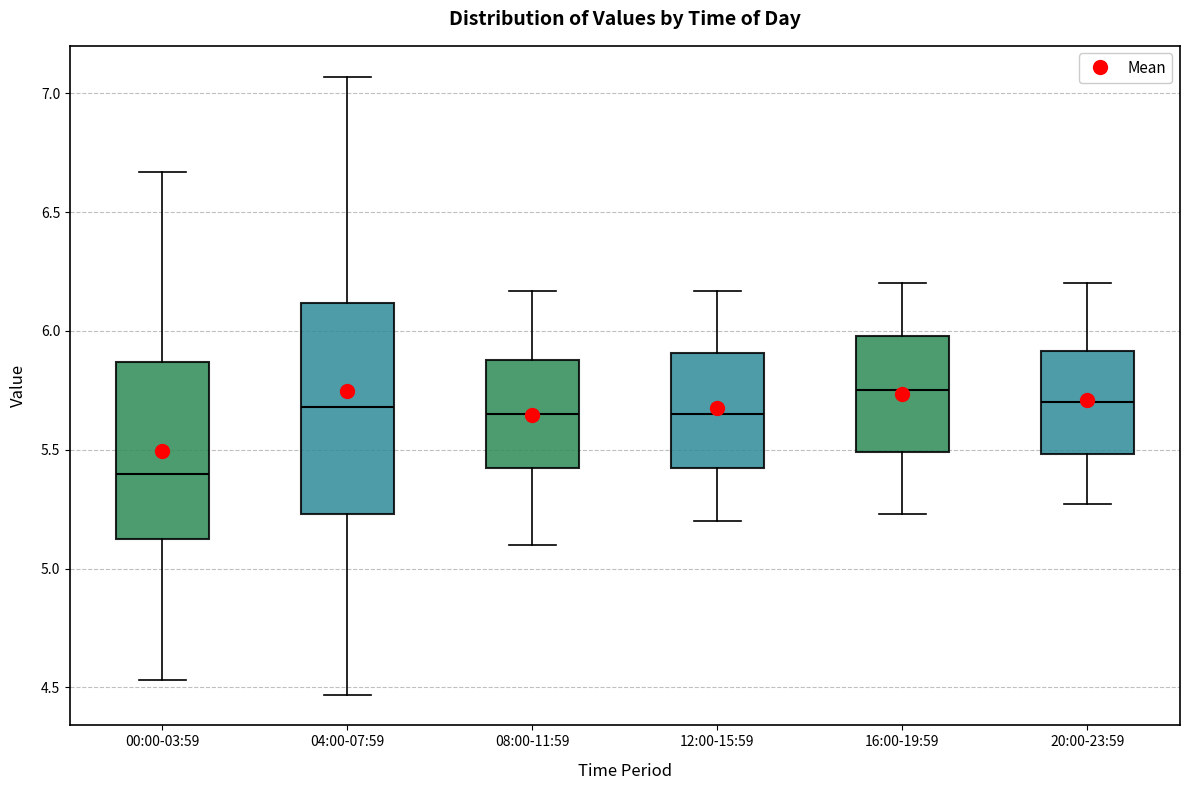

Reading left to right, read every box against the y-axis: the position of its median line, the range the box covers, and the ends of its whiskers. The values are not printed on the chart, so give them approximately, as read against the axis.

00:00-03:59: median 5.40, box 5.10 to 5.85, whiskers 4.55 to 6.65
04:00-07:59: median 5.70, box 5.25 to 6.10, whiskers 4.45 to 7.05
08:00-11:59: median 5.65, box 5.40 to 5.90, whiskers 5.10 to 6.15
12:00-15:59: median 5.65, box 5.40 to 5.90, whiskers 5.20 to 6.15
16:00-19:59: median 5.75, box 5.50 to 6.00, whiskers 5.25 to 6.20
20:00-23:59: median 5.70, box 5.50 to 5.90, whiskers 5.25 to 6.20